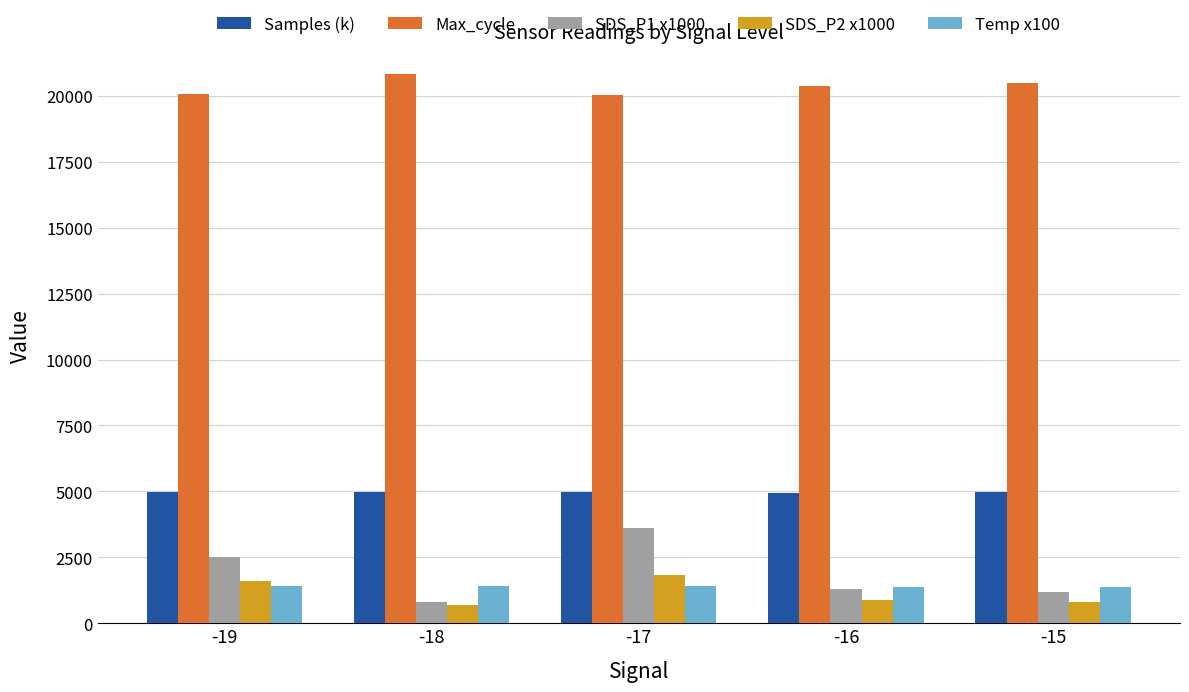

The value of Temp x100 at -19 is 399.7. True or false?

False